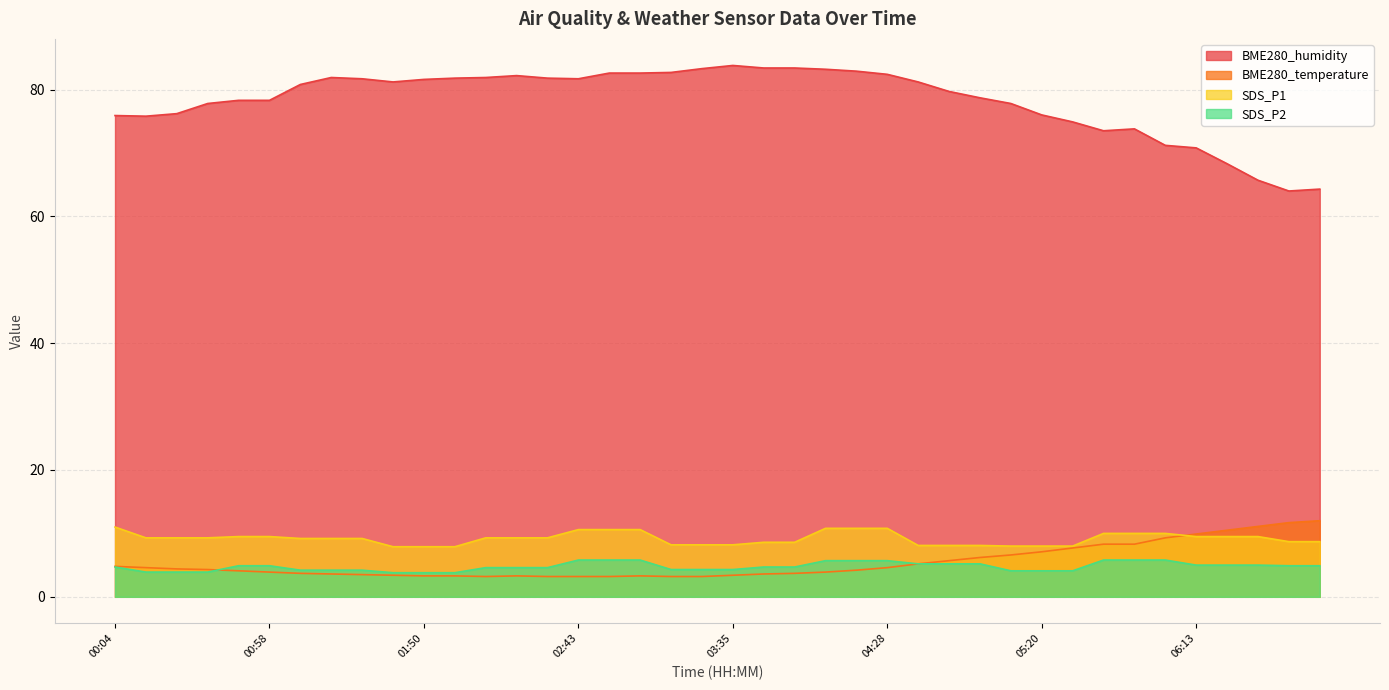

Reading left to right, extract all data points from this chart.

BME280_humidity: 00:04=75.9	00:15=75.8	00:25=76.2	00:36=77.8	00:47=78.3	00:58=78.3	01:08=80.8	01:18=81.9	01:29=81.7	01:40=81.2	01:50=81.6	02:01=81.8	02:11=81.9	02:22=82.2	02:32=81.8	02:43=81.7	02:54=82.6	03:05=82.6	03:15=82.7	03:25=83.3	03:35=83.8	03:46=83.4	03:57=83.4	04:07=83.2	04:17=82.9	04:28=82.4	04:39=81.2	04:49=79.7	04:59=78.7	05:10=77.8	05:20=76.0	05:31=74.9	05:42=73.5	05:52=73.8	06:03=71.2	06:13=70.8	06:24=68.3	06:34=65.7	06:44=64.0	06:54=64.3
BME280_temperature: 00:04=4.8	00:15=4.6	00:25=4.4	00:36=4.3	00:47=4.1	00:58=3.9	01:08=3.7	01:18=3.6	01:29=3.5	01:40=3.4	01:50=3.3	02:01=3.3	02:11=3.2	02:22=3.3	02:32=3.2	02:43=3.2	02:54=3.2	03:05=3.3	03:15=3.2	03:25=3.2	03:35=3.4	03:46=3.6	03:57=3.7	04:07=3.9	04:17=4.2	04:28=4.6	04:39=5.2	04:49=5.7	04:59=6.2	05:10=6.6	05:20=7.1	05:31=7.7	05:42=8.3	05:52=8.3	06:03=9.3	06:13=9.9	06:24=10.5	06:34=11.1	06:44=11.7	06:54=12.0
SDS_P1: 00:04=11.0	00:15=9.3	00:25=9.3	00:36=9.3	00:47=9.5	00:58=9.5	01:08=9.2	01:18=9.2	01:29=9.2	01:40=7.9	01:50=7.9	02:01=7.9	02:11=9.3	02:22=9.3	02:32=9.3	02:43=10.6	02:54=10.6	03:05=10.6	03:15=8.2	03:25=8.2	03:35=8.2	03:46=8.6	03:57=8.6	04:07=10.8	04:17=10.8	04:28=10.8	04:39=8.1	04:49=8.1	04:59=8.1	05:10=8.0	05:20=8.0	05:31=8.0	05:42=10.0	05:52=10.0	06:03=10.0	06:13=9.5	06:24=9.5	06:34=9.5	06:44=8.7	06:54=8.7
SDS_P2: 00:04=4.7	00:15=3.9	00:25=3.9	00:36=3.9	00:47=4.9	00:58=4.9	01:08=4.2	01:18=4.2	01:29=4.2	01:40=3.8	01:50=3.8	02:01=3.8	02:11=4.6	02:22=4.6	02:32=4.6	02:43=5.8	02:54=5.8	03:05=5.8	03:15=4.3	03:25=4.3	03:35=4.3	03:46=4.7	03:57=4.7	04:07=5.7	04:17=5.7	04:28=5.7	04:39=5.2	04:49=5.2	04:59=5.2	05:10=4.1	05:20=4.1	05:31=4.1	05:42=5.8	05:52=5.8	06:03=5.8	06:13=5.0	06:24=5.0	06:34=5.0	06:44=4.9	06:54=4.9